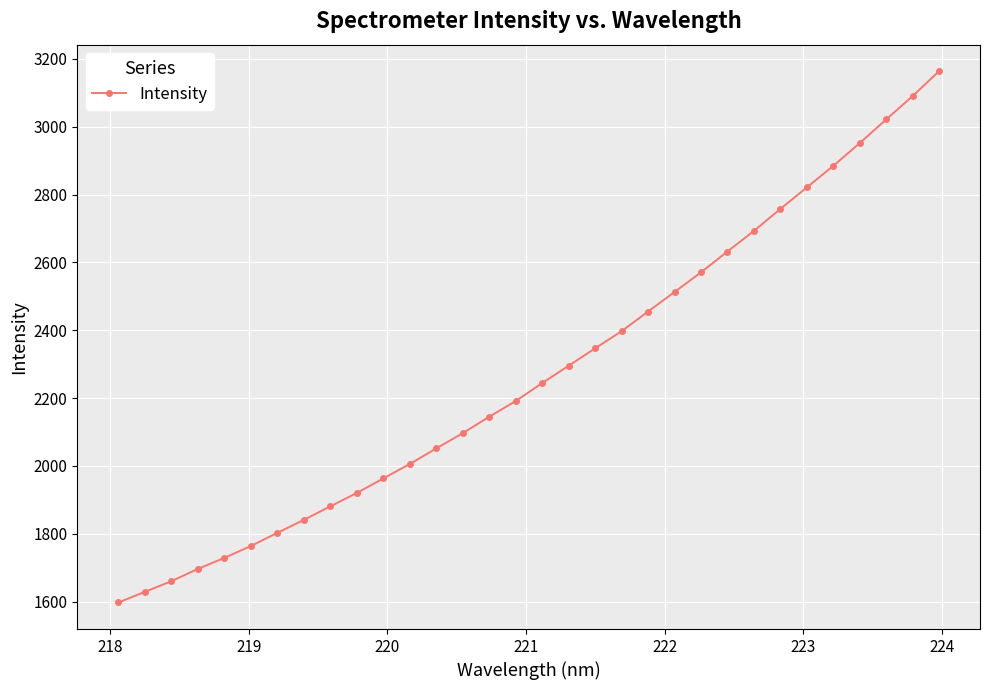

Reading left to right, what are all the values shown in this chart?

1597.5	1628.8	1660.2	1696.5	1729.0	1764.0	1802.7	1840.9	1880.8	1920.3	1963.2	2005.8	2051.7	2096.6	2144.9	2191.3	2244.3	2295.2	2346.6	2397.0	2455.0	2512.6	2570.5	2632.0	2692.5	2757.3	2820.8	2884.3	2951.3	3021.1	3089.8	3163.4